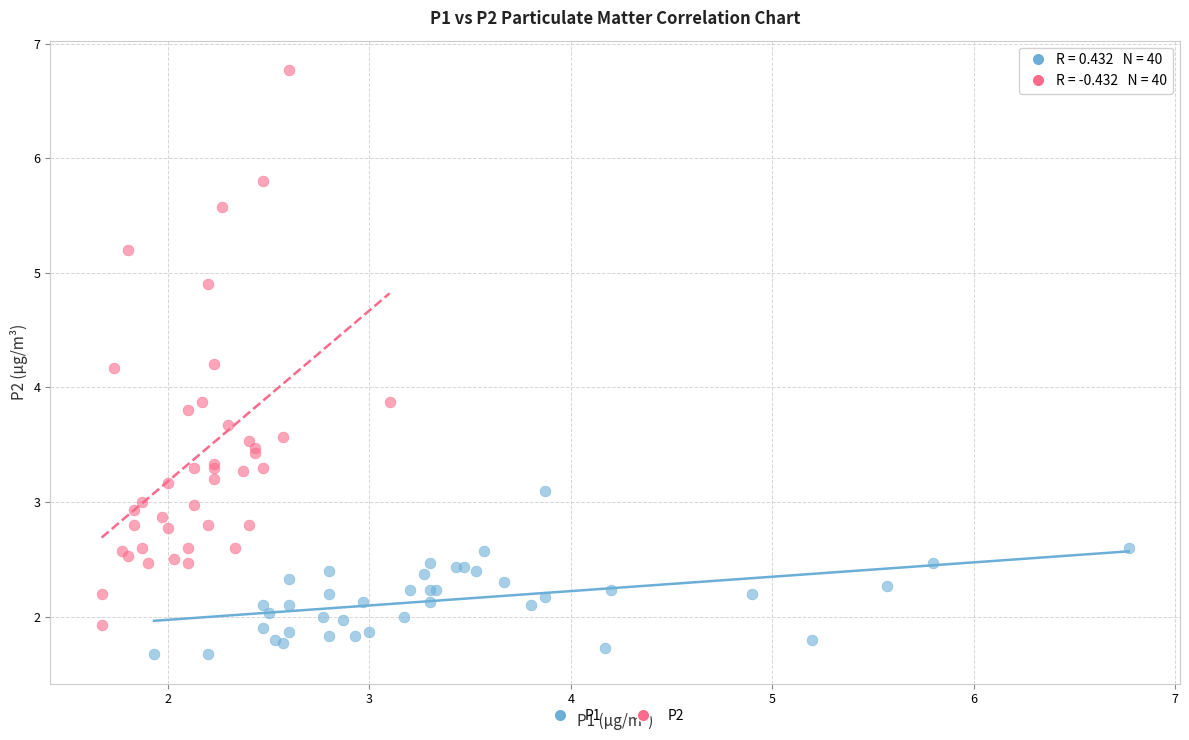

Which series contains the lowest Y value?

P1